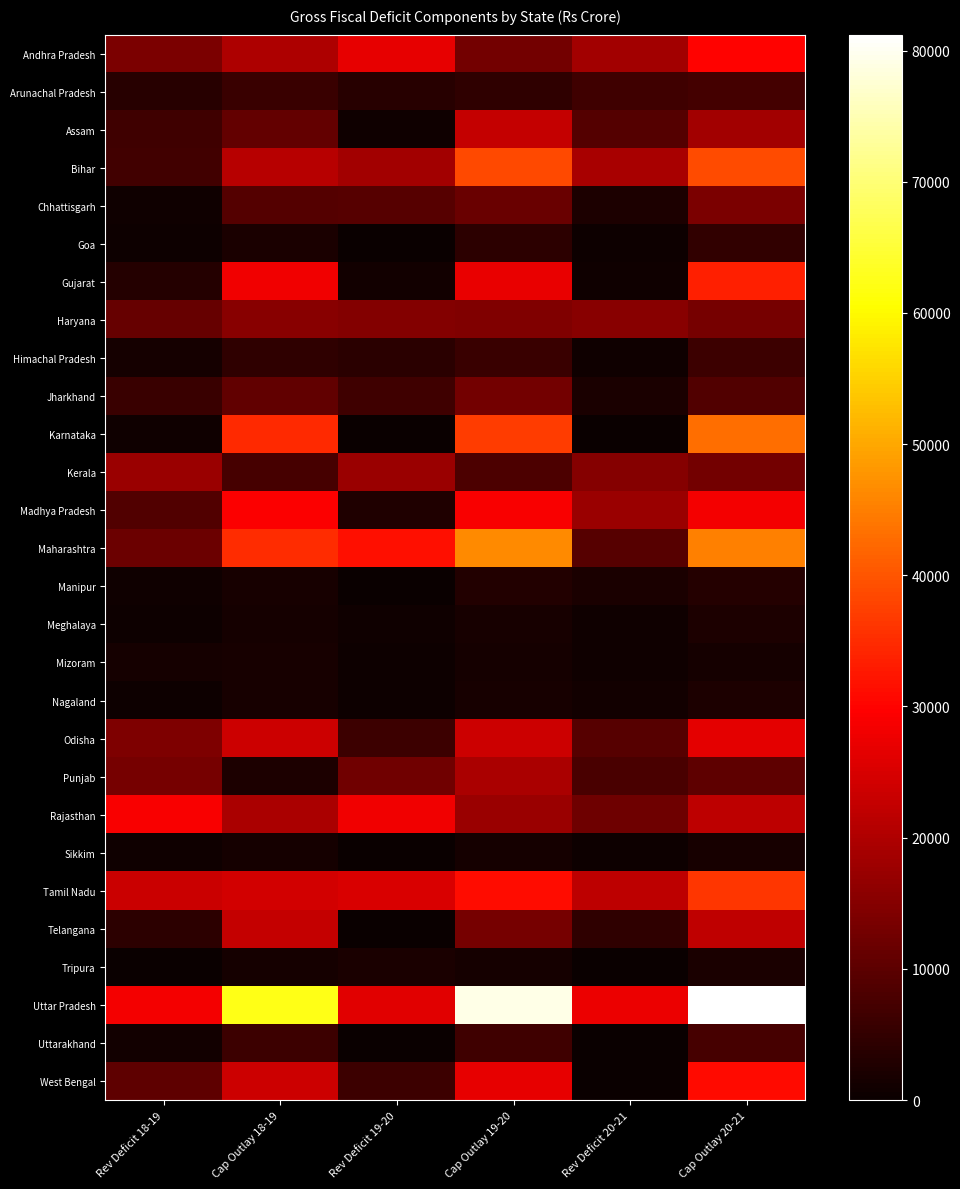

Reading left to right, list all the values displayed in this chart.

Andhra Pradesh: Rev Deficit 18-19=13898.6	Cap Outlay 18-19=19976.3	Rev Deficit 19-20=26646.9	Cap Outlay 19-20=12845.5	Rev Deficit 20-21=18434.1	Cap Outlay 20-21=29907.6
Arunachal Pradesh: Rev Deficit 18-19=3766.5	Cap Outlay 18-19=5727.4	Rev Deficit 19-20=3593.9	Cap Outlay 19-20=4445.4	Rev Deficit 20-21=6380.7	Cap Outlay 20-21=7114.9
Assam: Rev Deficit 18-19=6580.2	Cap Outlay 18-19=11034.1	Rev Deficit 19-20=812.3	Cap Outlay 19-20=22724.5	Rev Deficit 20-21=9153.8	Cap Outlay 20-21=18520.5
Bihar: Rev Deficit 18-19=6896.6	Cap Outlay 18-19=21058.2	Rev Deficit 19-20=18514.0	Cap Outlay 19-20=38676.4	Rev Deficit 20-21=19172.8	Cap Outlay 20-21=38744.6
Chhattisgarh: Rev Deficit 18-19=683.8	Cap Outlay 18-19=8903.5	Rev Deficit 19-20=9429.3	Cap Outlay 19-20=11737.2	Rev Deficit 20-21=2431.4	Cap Outlay 20-21=13814.1
Goa: Rev Deficit 18-19=355.1	Cap Outlay 18-19=2159.8	Rev Deficit 19-20=270.1	Cap Outlay 19-20=4267.9	Rev Deficit 20-21=353.6	Cap Outlay 20-21=4941.4
Gujarat: Rev Deficit 18-19=3212.0	Cap Outlay 18-19=28061.9	Rev Deficit 19-20=1141.9	Cap Outlay 19-20=27184.5	Rev Deficit 20-21=789.4	Cap Outlay 20-21=33371.4
Haryana: Rev Deficit 18-19=11270.4	Cap Outlay 18-19=15306.6	Rev Deficit 19-20=14675.4	Cap Outlay 19-20=14489.1	Rev Deficit 20-21=15374.0	Cap Outlay 20-21=13201.4
Himachal Pradesh: Rev Deficit 18-19=1521.7	Cap Outlay 18-19=4584.3	Rev Deficit 19-20=4007.0	Cap Outlay 19-20=5943.4	Rev Deficit 20-21=684.0	Cap Outlay 20-21=6255.0
Jharkhand: Rev Deficit 18-19=5896.3	Cap Outlay 18-19=10710.6	Rev Deficit 19-20=6541.6	Cap Outlay 19-20=12863.9	Rev Deficit 20-21=1992.8	Cap Outlay 20-21=8653.1
Karnataka: Rev Deficit 18-19=678.8	Cap Outlay 18-19=34659.3	Rev Deficit 19-20=285.1	Cap Outlay 19-20=36929.7	Rev Deficit 20-21=143.3	Cap Outlay 20-21=43059.1
Kerala: Rev Deficit 18-19=17461.9	Cap Outlay 18-19=7430.5	Rev Deficit 19-20=17474.3	Cap Outlay 19-20=8013.4	Rev Deficit 20-21=15201.5	Cap Outlay 20-21=12913.2
Madhya Pradesh: Rev Deficit 18-19=8814.6	Cap Outlay 18-19=29424.2	Rev Deficit 19-20=2697.8	Cap Outlay 19-20=29159.3	Rev Deficit 20-21=17514.0	Cap Outlay 20-21=28350.3
Maharashtra: Rev Deficit 18-19=11974.6	Cap Outlay 18-19=35049.1	Rev Deficit 19-20=31443.3	Cap Outlay 19-20=46317.3	Rev Deficit 20-21=9510.7	Cap Outlay 20-21=45124.0
Manipur: Rev Deficit 18-19=813.0	Cap Outlay 18-19=1730.6	Rev Deficit 19-20=285.8	Cap Outlay 19-20=2958.8	Rev Deficit 20-21=1992.1	Cap Outlay 20-21=3356.2
Meghalaya: Rev Deficit 18-19=537.3	Cap Outlay 18-19=1417.3	Rev Deficit 19-20=738.5	Cap Outlay 19-20=1730.3	Rev Deficit 20-21=925.0	Cap Outlay 20-21=2382.5
Mizoram: Rev Deficit 18-19=1533.9	Cap Outlay 18-19=1868.5	Rev Deficit 19-20=594.7	Cap Outlay 19-20=1572.2	Rev Deficit 20-21=763.1	Cap Outlay 20-21=1320.9
Nagaland: Rev Deficit 18-19=517.4	Cap Outlay 18-19=1595.6	Rev Deficit 19-20=573.9	Cap Outlay 19-20=1865.6	Rev Deficit 20-21=1024.3	Cap Outlay 20-21=2376.9
Odisha: Rev Deficit 18-19=14189.7	Cap Outlay 18-19=23482.1	Rev Deficit 19-20=6174.5	Cap Outlay 19-20=23655.2	Rev Deficit 20-21=9509.1	Cap Outlay 20-21=26513.1
Punjab: Rev Deficit 18-19=13134.6	Cap Outlay 18-19=2412.2	Rev Deficit 19-20=12627.0	Cap Outlay 19-20=19641.3	Rev Deficit 20-21=7711.7	Cap Outlay 20-21=10279.6
Rajasthan: Rev Deficit 18-19=28900.2	Cap Outlay 18-19=19638.2	Rev Deficit 19-20=28041.0	Cap Outlay 19-20=17688.7	Rev Deficit 20-21=12345.6	Cap Outlay 20-21=21618.9
Sikkim: Rev Deficit 18-19=693.8	Cap Outlay 18-19=1291.3	Rev Deficit 19-20=79.8	Cap Outlay 19-20=1279.1	Rev Deficit 20-21=629.6	Cap Outlay 20-21=1664.0
Tamil Nadu: Rev Deficit 18-19=23459.4	Cap Outlay 18-19=24310.8	Rev Deficit 19-20=25071.6	Cap Outlay 19-20=31220.9	Rev Deficit 20-21=21617.6	Cap Outlay 20-21=36367.8
Telangana: Rev Deficit 18-19=4337.1	Cap Outlay 18-19=22640.5	Rev Deficit 19-20=103.6	Cap Outlay 19-20=13165.7	Rev Deficit 20-21=4482.1	Cap Outlay 20-21=22061.2
Tripura: Rev Deficit 18-19=141.7	Cap Outlay 18-19=1480.9	Rev Deficit 19-20=2092.7	Cap Outlay 19-20=1480.0	Rev Deficit 20-21=240.9	Cap Outlay 20-21=1908.1
Uttar Pradesh: Rev Deficit 18-19=28249.6	Cap Outlay 18-19=62463.4	Rev Deficit 19-20=26282.2	Cap Outlay 19-20=79010.9	Rev Deficit 20-21=27450.9	Cap Outlay 20-21=81209.5
Uttarakhand: Rev Deficit 18-19=979.6	Cap Outlay 18-19=6184.4	Rev Deficit 19-20=20.9	Cap Outlay 19-20=6493.9	Rev Deficit 20-21=49.7	Cap Outlay 20-21=7382.6
West Bengal: Rev Deficit 18-19=10398.7	Cap Outlay 18-19=23717.3	Rev Deficit 19-20=6171.0	Cap Outlay 19-20=26870.0	Rev Deficit 20-21=0.0	Cap Outlay 20-21=31047.0